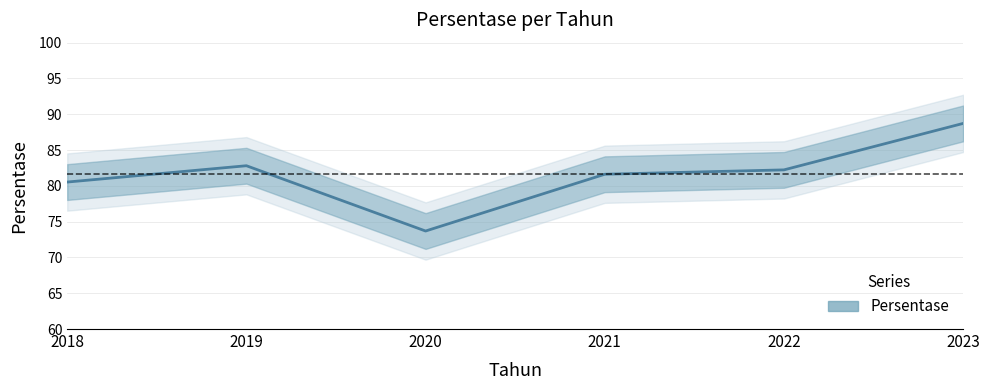

Where is the first local maximum?

2019